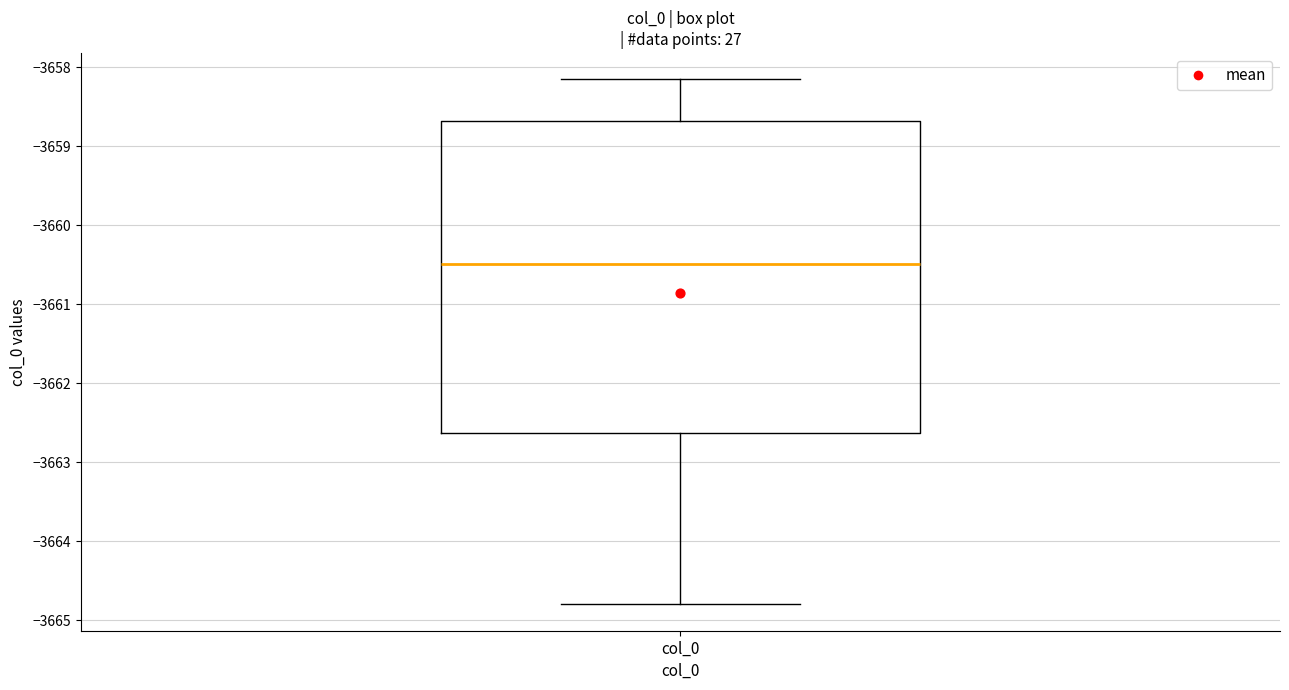

Where does the lower whisker of the box for col_0 end on the y-axis? The values are not printed on the chart, so give them approximately, as read against the axis.

-3664.8